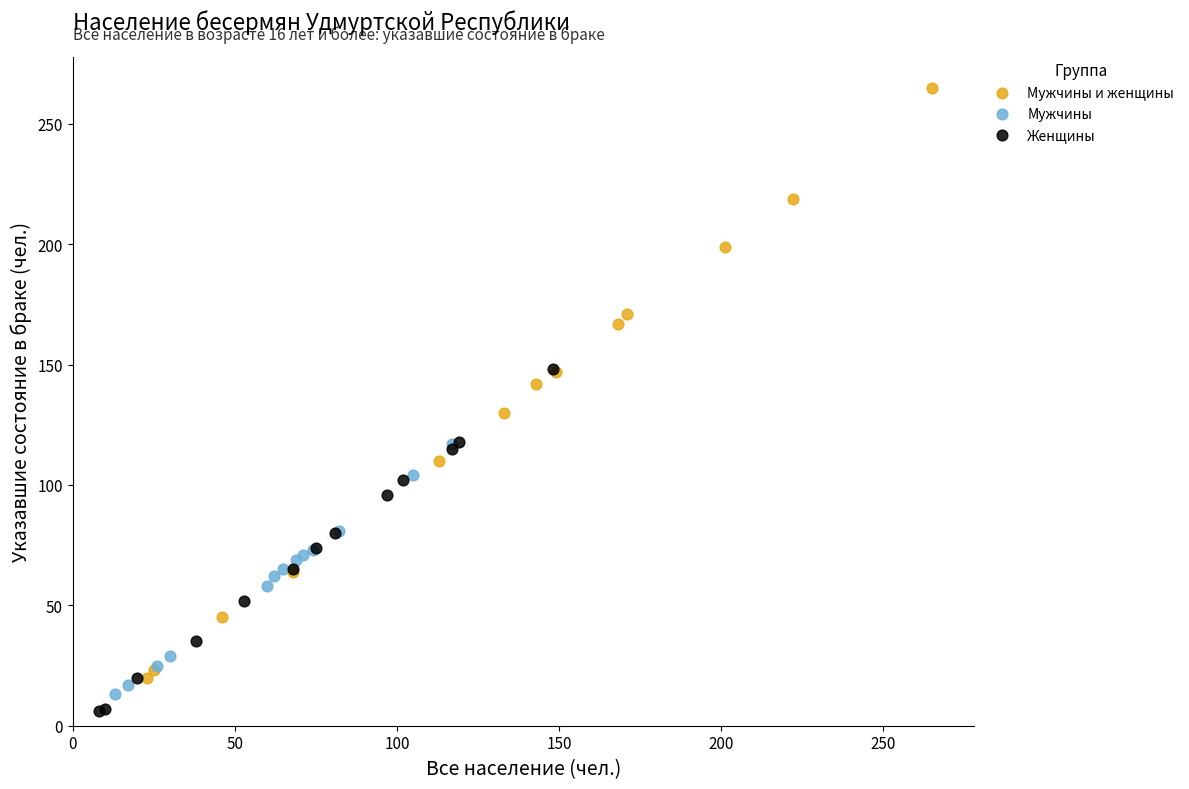

Which series reaches the maximum Y coordinate?

Мужчины и женщины